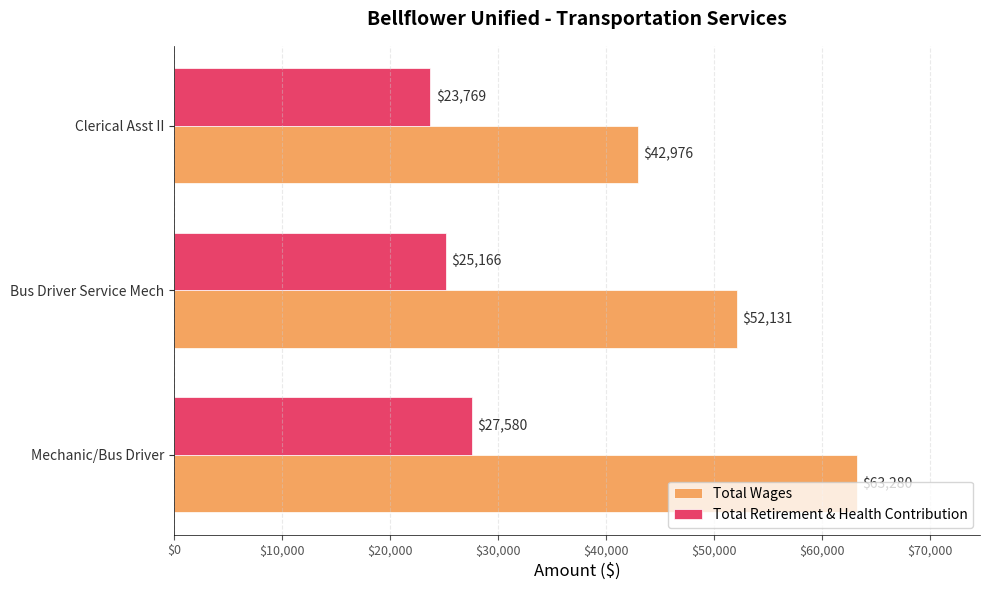

At how many categories does at least one series exceed 56320?

1